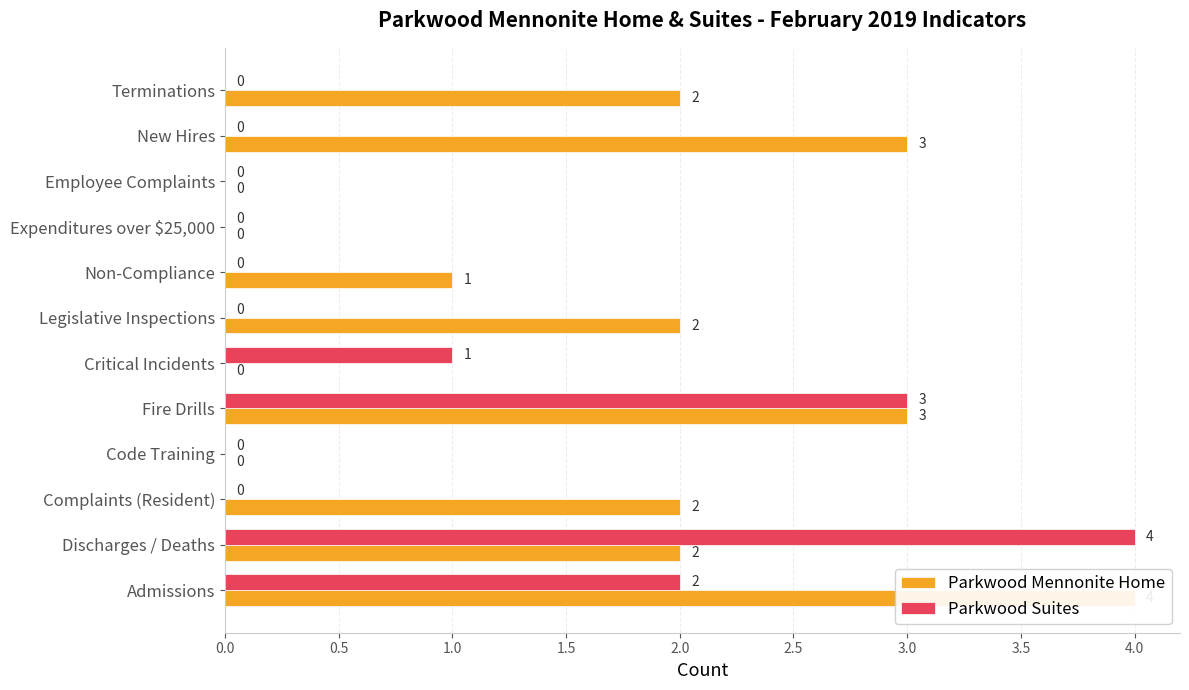

Between Discharges / Deaths and Legislative Inspections, which series saw the biggest shift?

Parkwood Suites